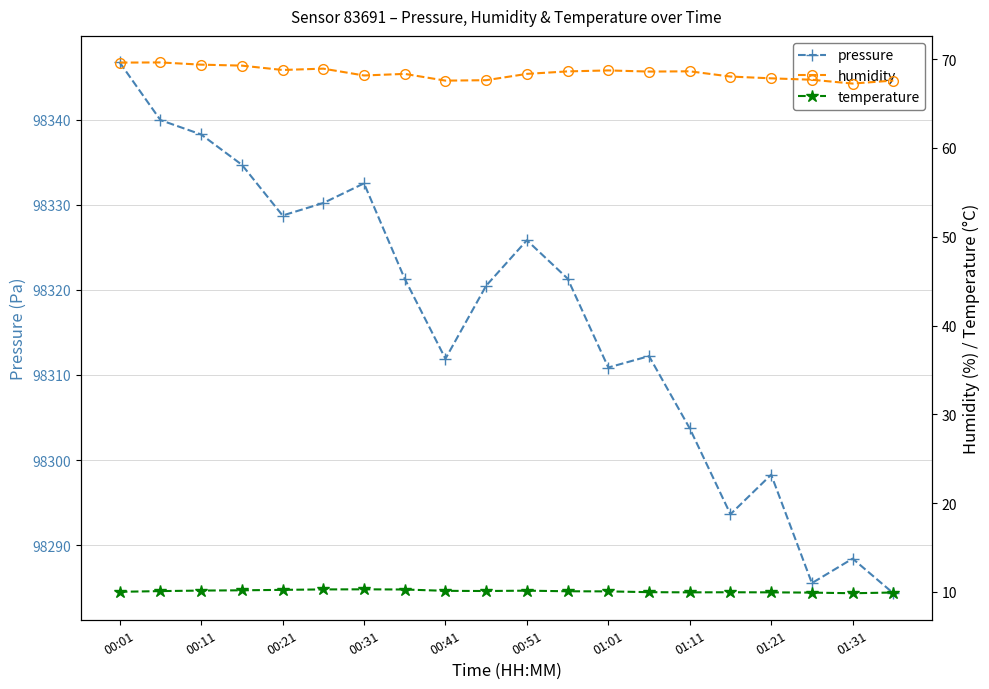

Which label corresponds to the largest value in the chart?

00:01